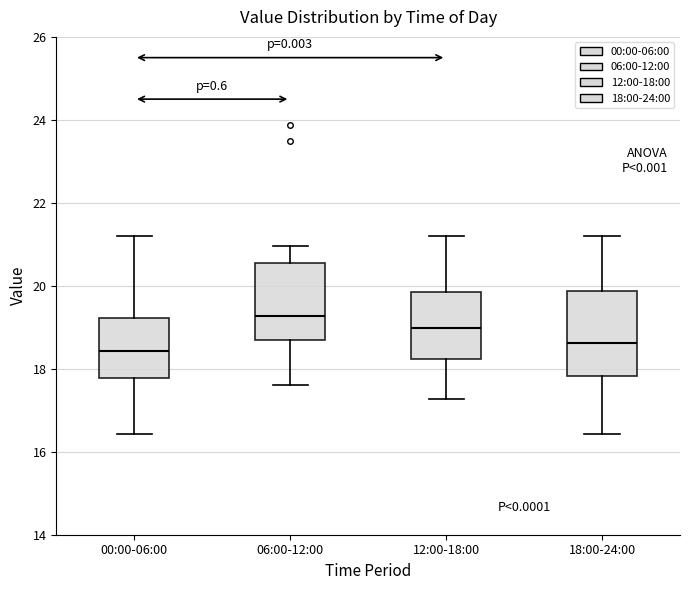

Where is the lower edge of the box for 06:00-12:00 on the y-axis? The values are not printed on the chart, so give them approximately, as read against the axis.

18.8